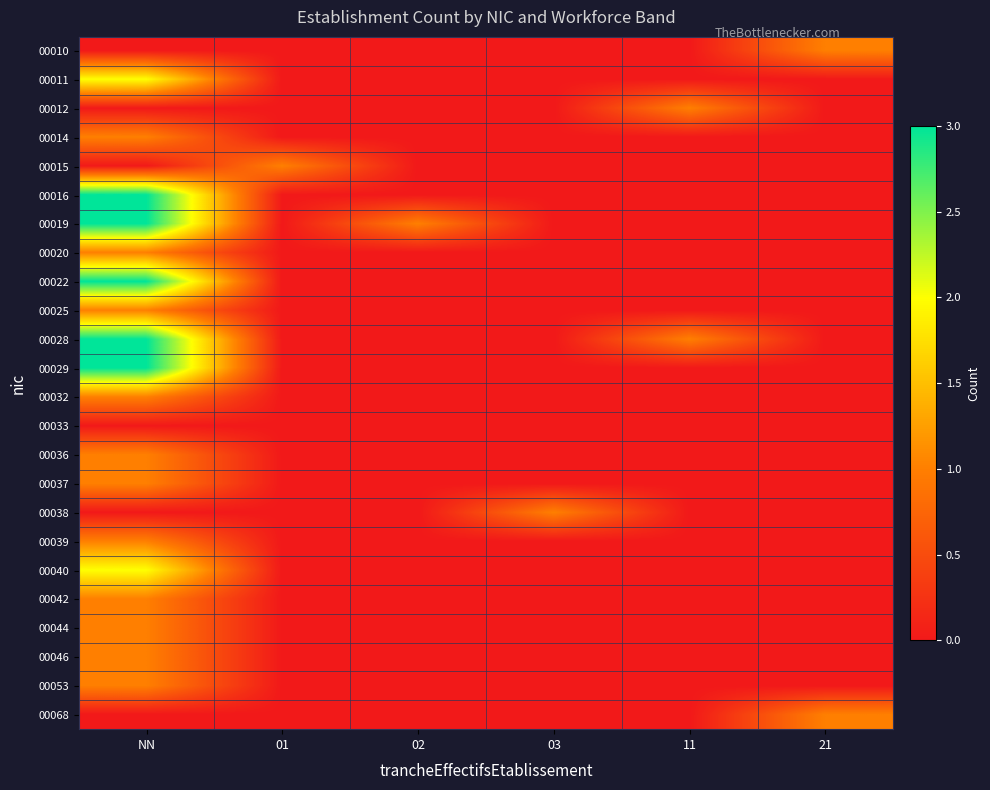

Reading left to right, what are all the values shown in this chart?

00010: NN=0	01=0	02=0	03=0	11=0	21=1
00011: NN=2	01=0	02=0	03=0	11=0	21=0
00012: NN=0	01=0	02=0	03=0	11=1	21=0
00014: NN=1	01=0	02=0	03=0	11=0	21=0
00015: NN=0	01=1	02=0	03=0	11=0	21=0
00016: NN=3	01=0	02=0	03=0	11=0	21=0
00019: NN=3	01=0	02=1	03=0	11=0	21=0
00020: NN=1	01=0	02=0	03=0	11=0	21=0
00022: NN=3	01=0	02=0	03=0	11=0	21=0
00025: NN=1	01=0	02=0	03=0	11=0	21=0
00028: NN=3	01=0	02=0	03=0	11=1	21=0
00029: NN=3	01=0	02=0	03=0	11=0	21=0
00032: NN=1	01=0	02=0	03=0	11=0	21=0
00033: NN=0	01=0	02=0	03=0	11=0	21=0
00036: NN=1	01=0	02=0	03=0	11=0	21=0
00037: NN=1	01=0	02=0	03=0	11=0	21=0
00038: NN=0	01=0	02=0	03=1	11=0	21=0
00039: NN=1	01=0	02=0	03=0	11=0	21=0
00040: NN=2	01=0	02=0	03=0	11=0	21=0
00042: NN=1	01=0	02=0	03=0	11=0	21=0
00044: NN=1	01=0	02=0	03=0	11=0	21=0
00046: NN=1	01=0	02=0	03=0	11=0	21=0
00053: NN=1	01=0	02=0	03=0	11=0	21=0
00068: NN=0	01=0	02=0	03=0	11=0	21=1